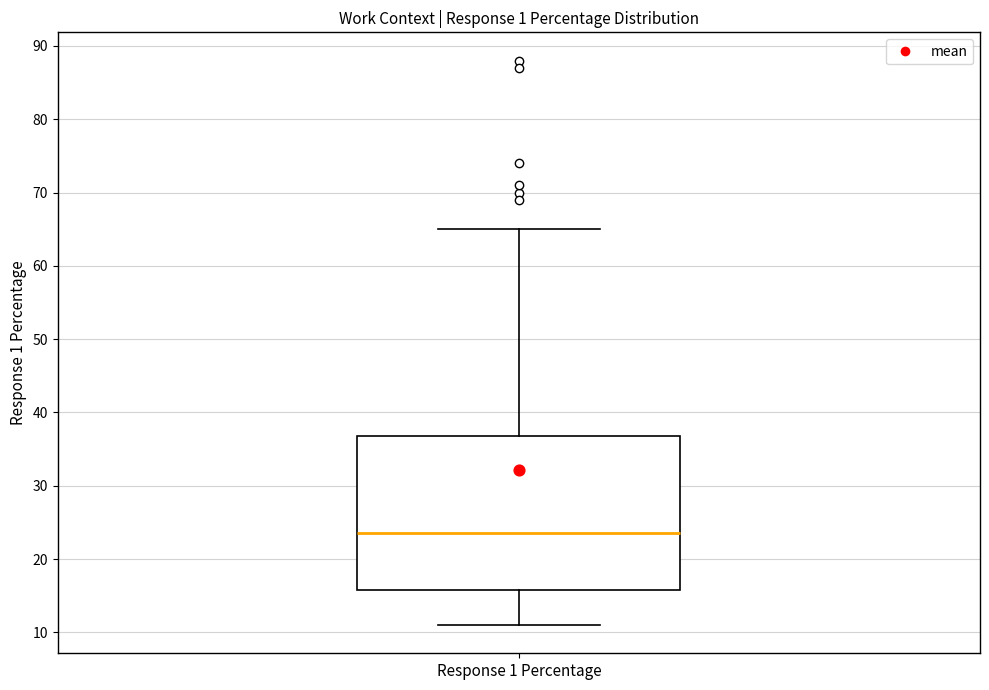

Read this box plot against the y-axis: the position of the median line, the range covered by the box, and the ends of both whiskers. The values are not printed on the chart, so give them approximately, as read against the axis.

median 24, box 16 to 37, whiskers 11 to 65